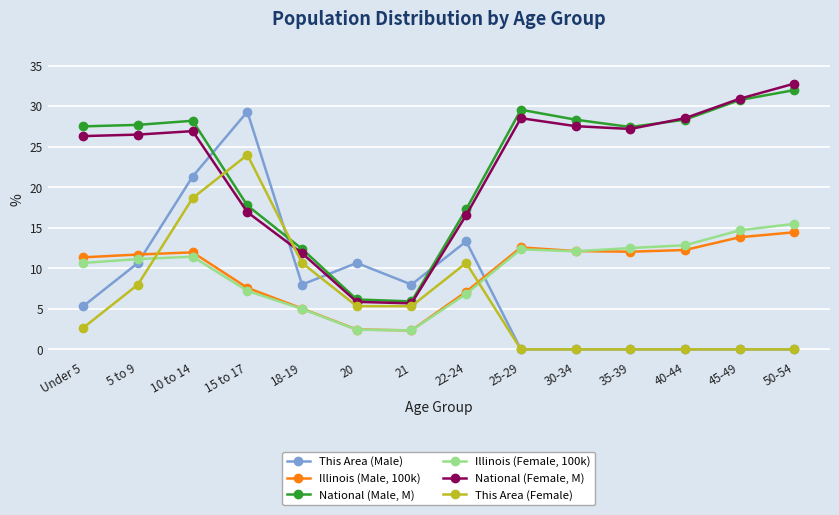

At how many categories does at least one series exceed 13?

11